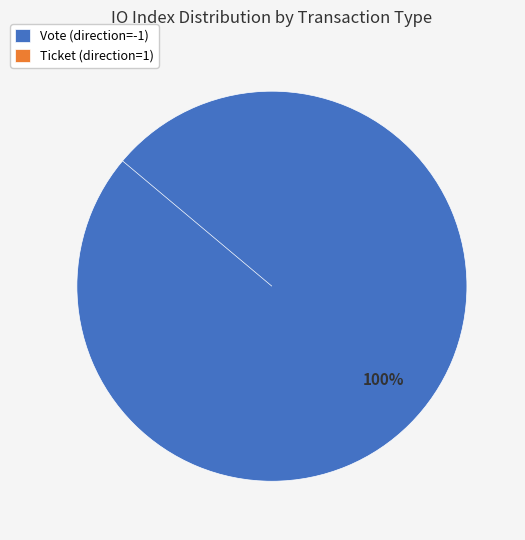

To the nearest percent, what is the combined percentage of Ticket (direction=1) and Vote (direction=-1)?

100%